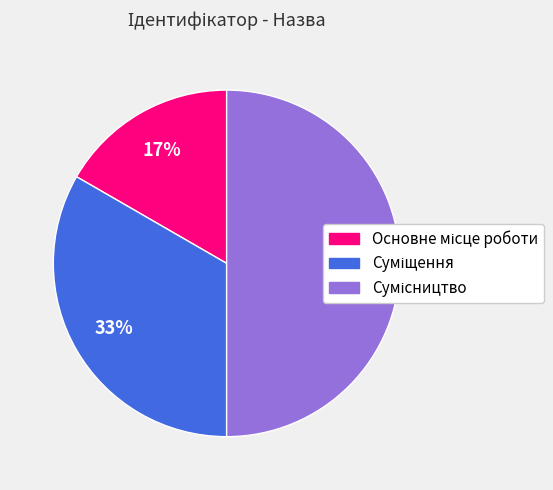

To the nearest percent, what is the average slice percentage?

33%